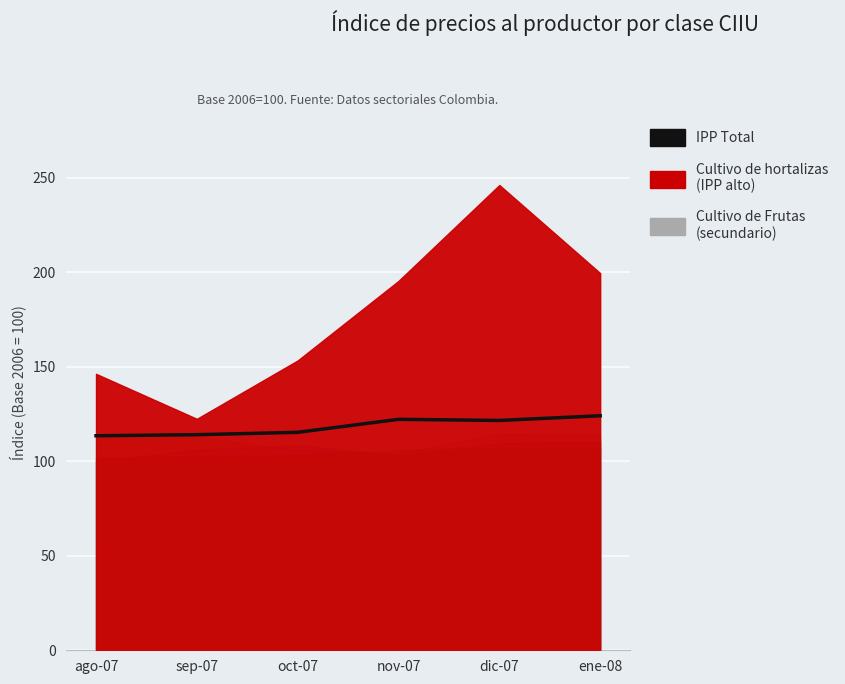

Read the value at ago-07.

113.5